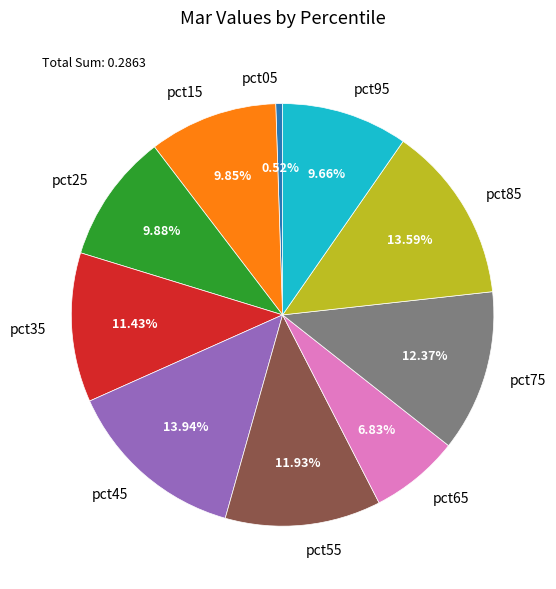

Which category has the smallest portion of the pie?

pct05